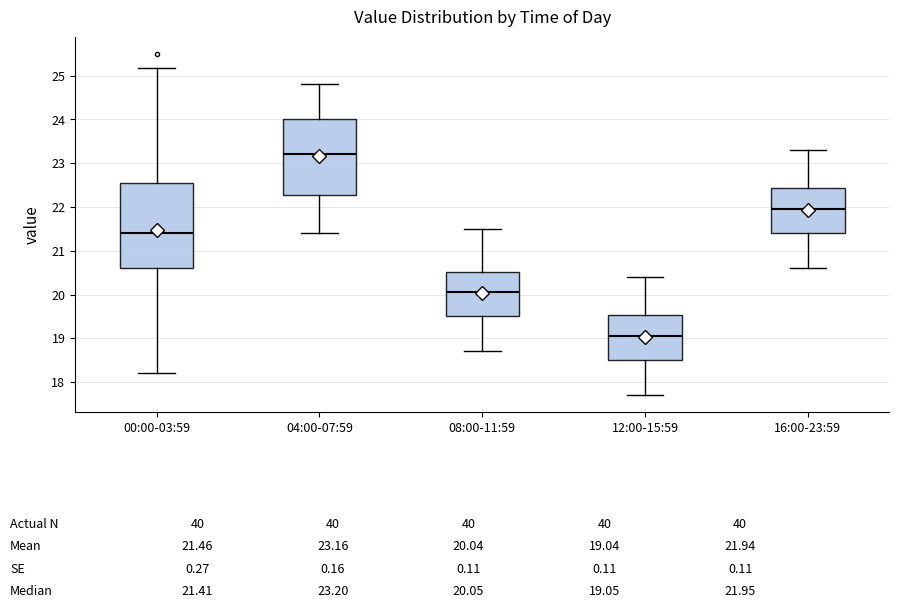

Which box is the tallest, from its lower edge to its upper edge?

00:00-03:59